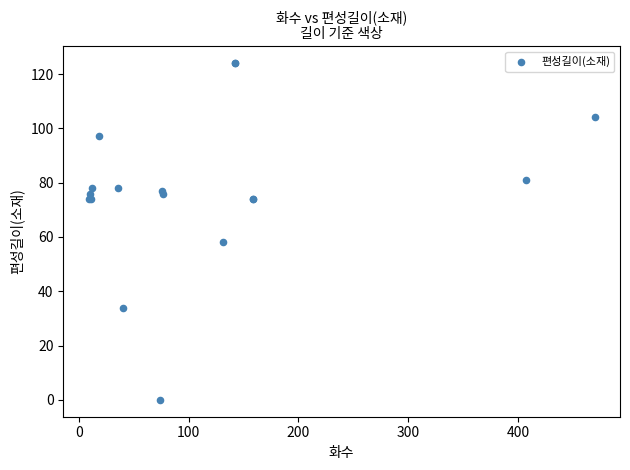

What Y value in the scatter plot is closest to 62?

58